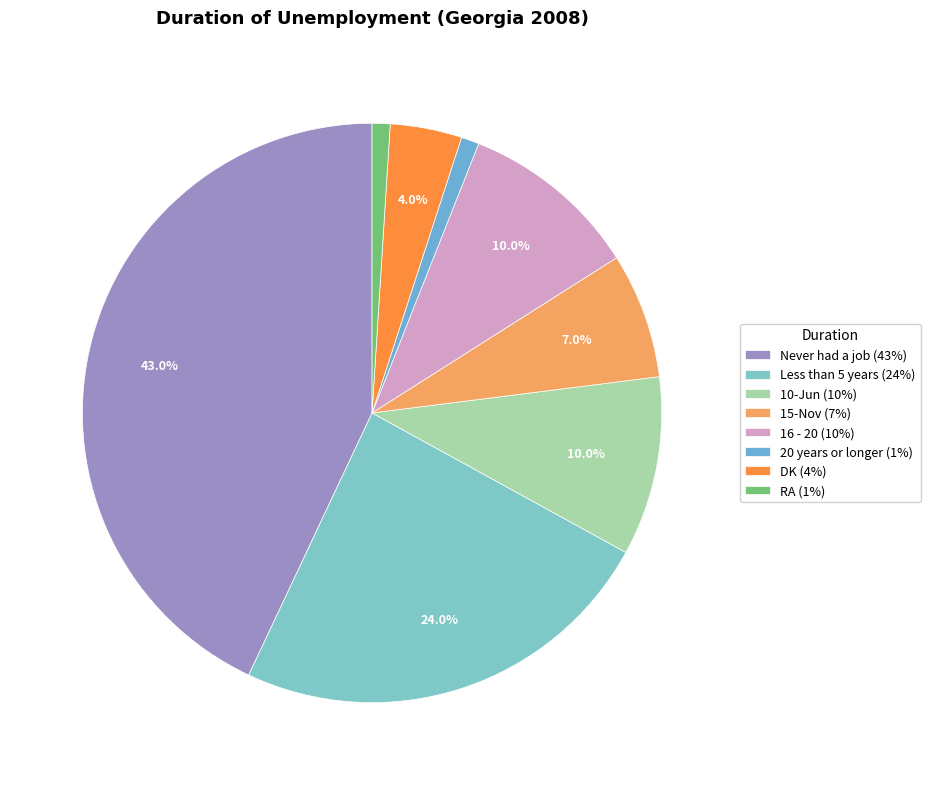

True or false: 20 years or longer accounts for 1% of the total.

True